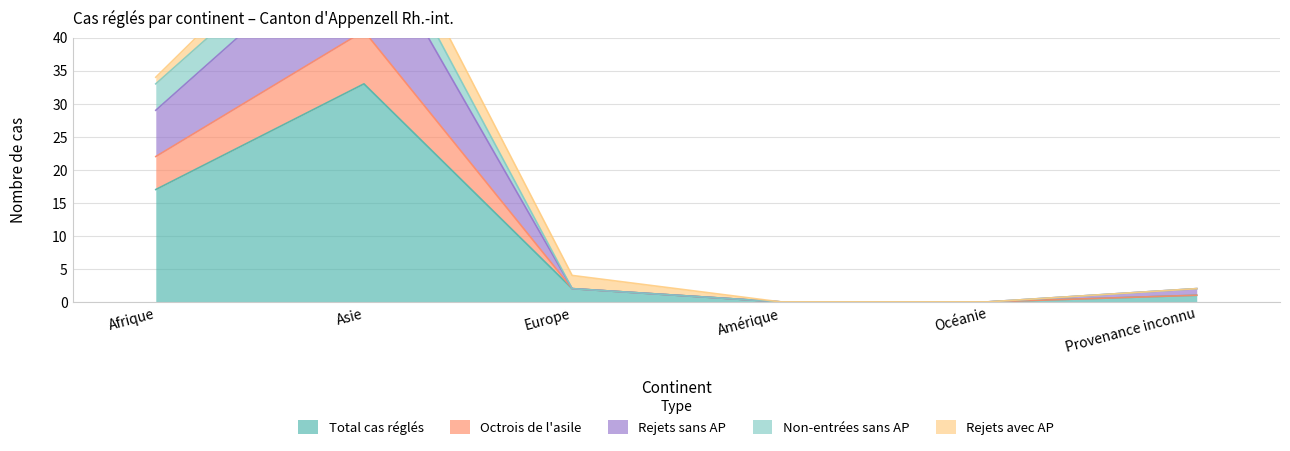

The value of Total cas réglés at Europe is 2. True or false?

True